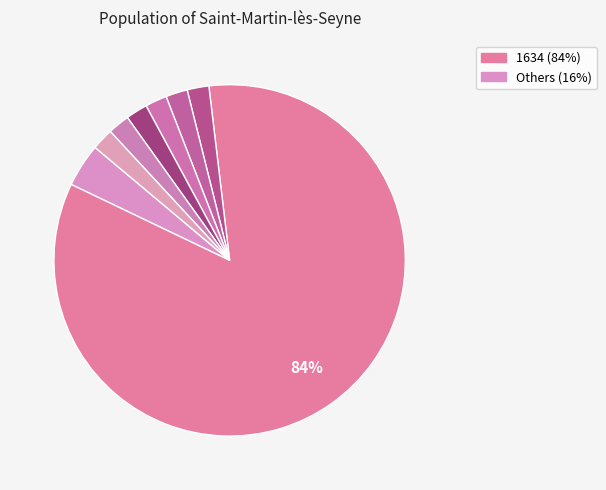

To the nearest percent, what is the average slice percentage?

12%